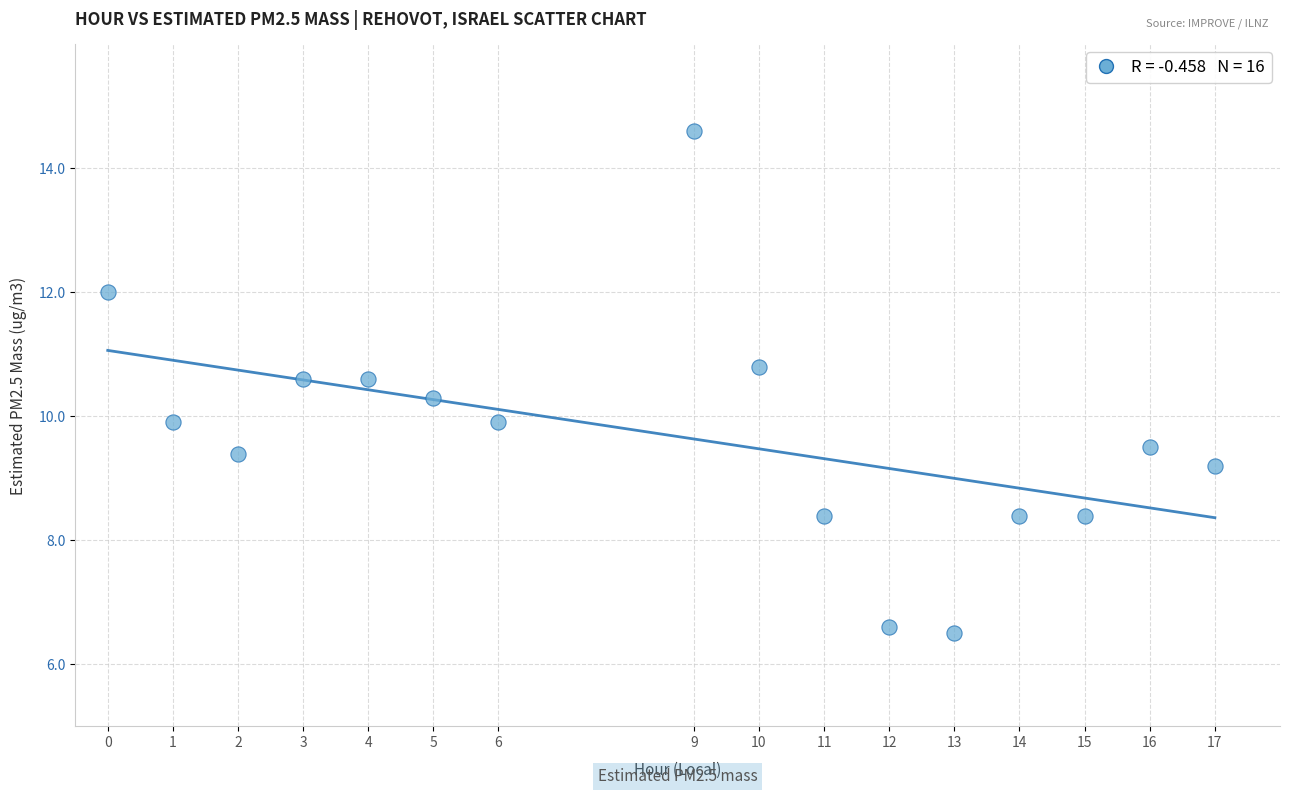

What is the range of X values (max minus min)?

17.0